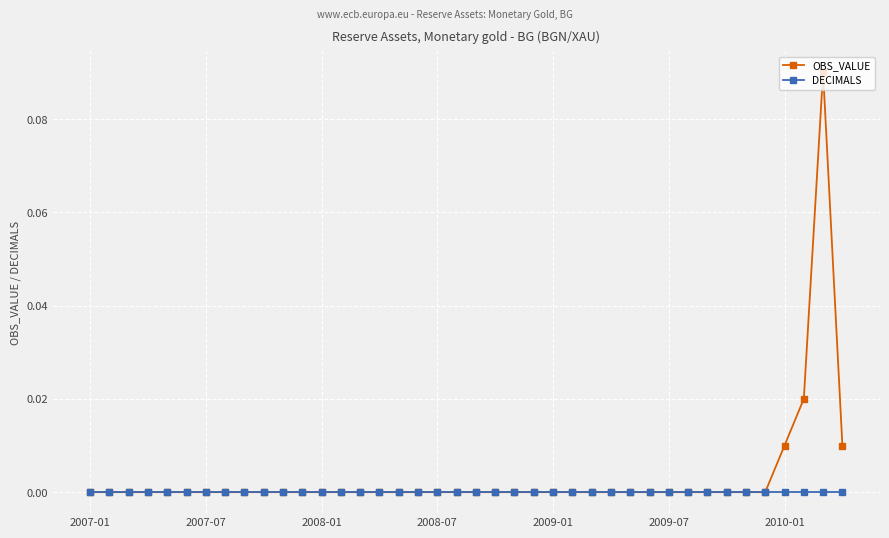

List the series in order of their peak value, lowest first.

DECIMALS, OBS_VALUE